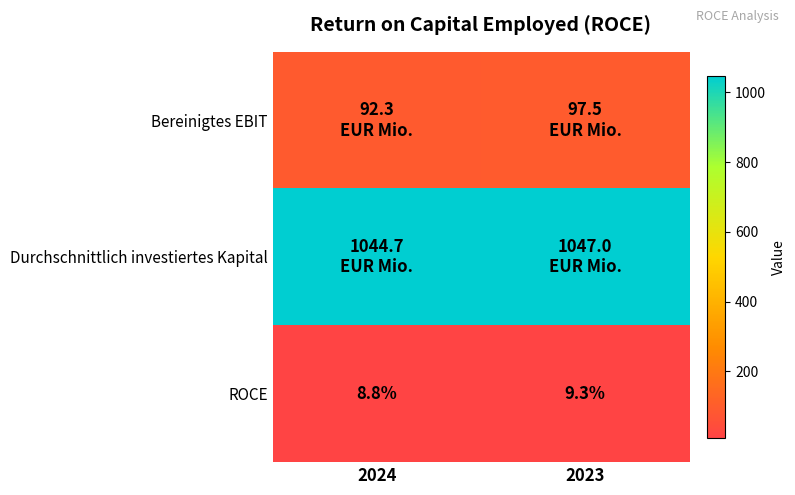

Rank the categories by ROCE value from lowest to highest.

2024, 2023